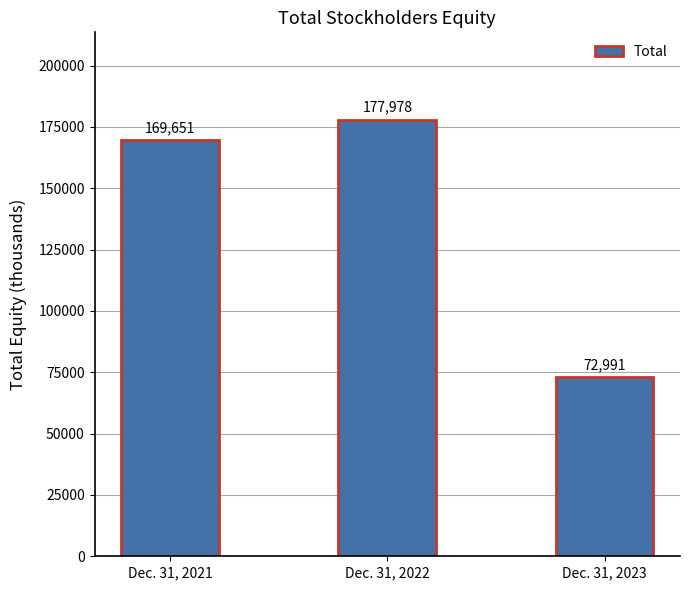

Which category has the highest value across all series?

Dec. 31, 2022